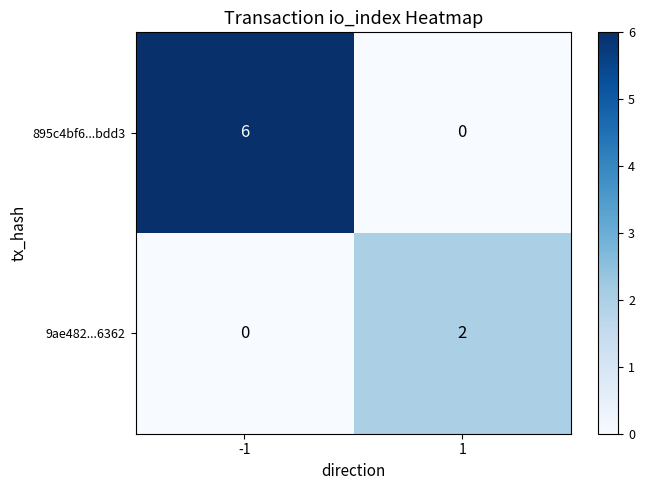

The 9ae482...6362 series shows 2 at 1. True or false?

True